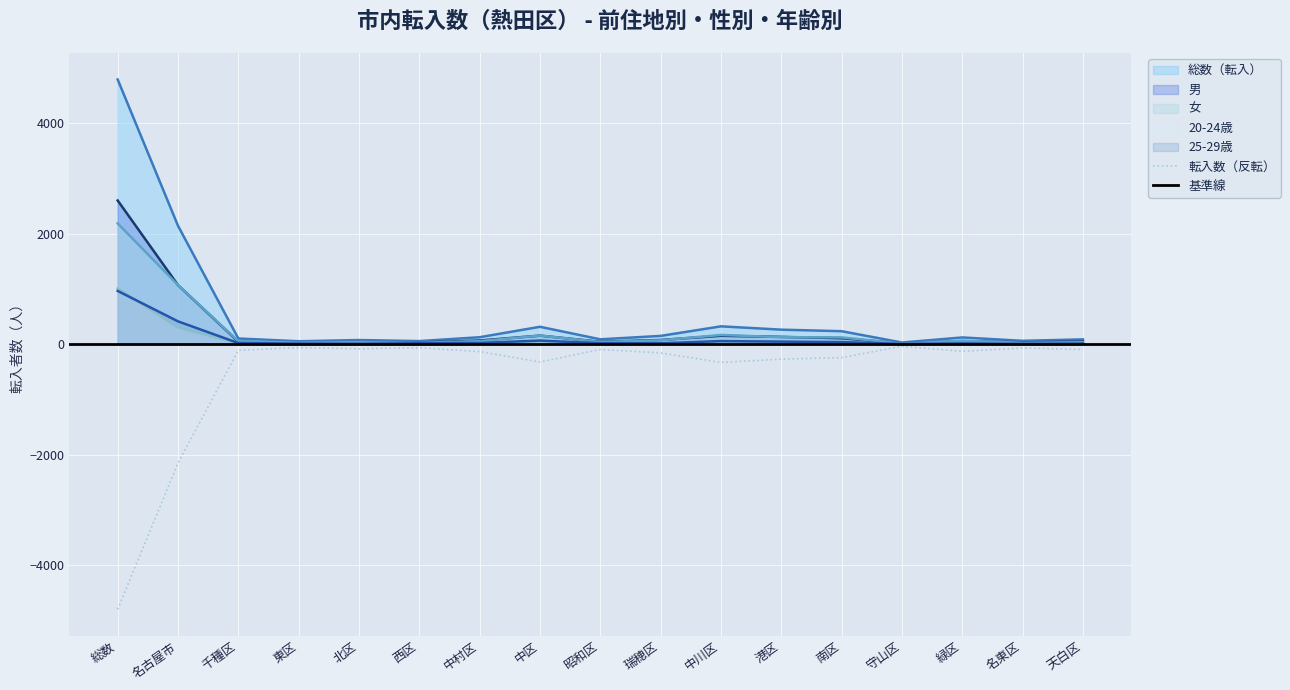

What value does the 総数（転入） series have at 名古屋市?

2147